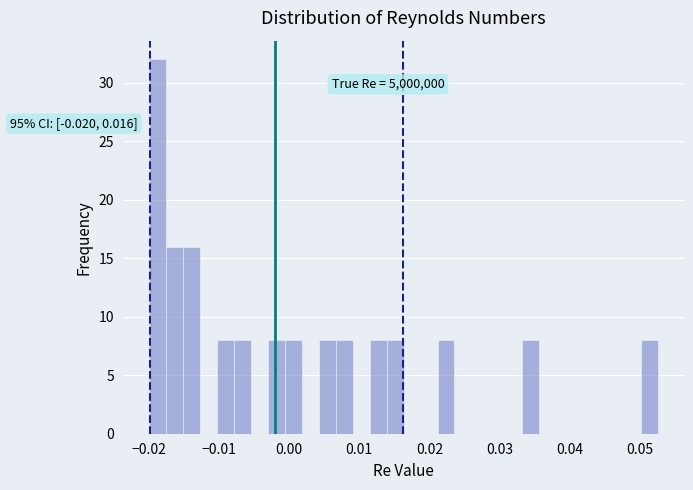

Read against the x-axis, roughly where is the centre of the tallest bar?

-0.019